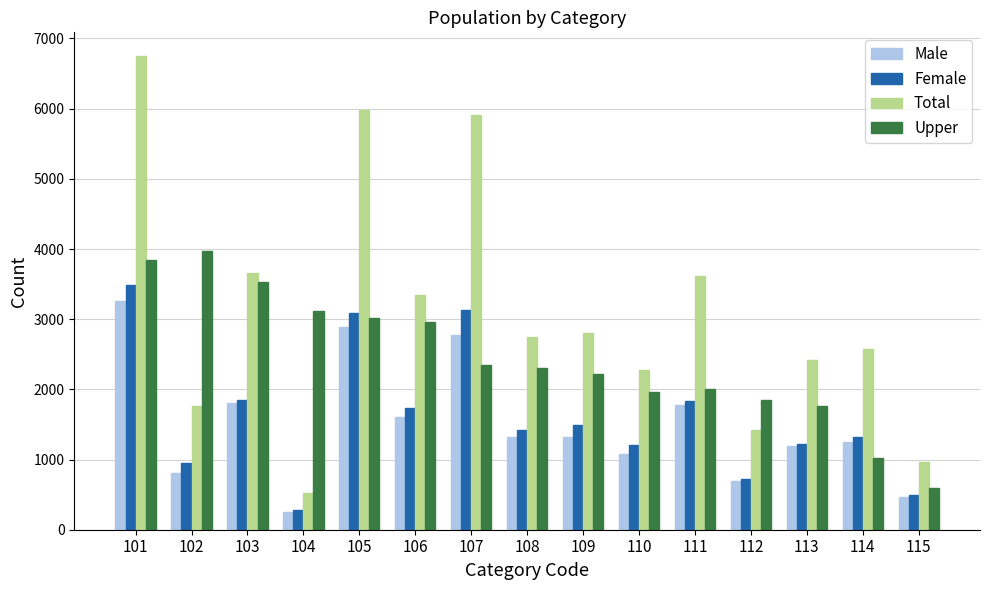

How many data points in Total are less than 2749?

7